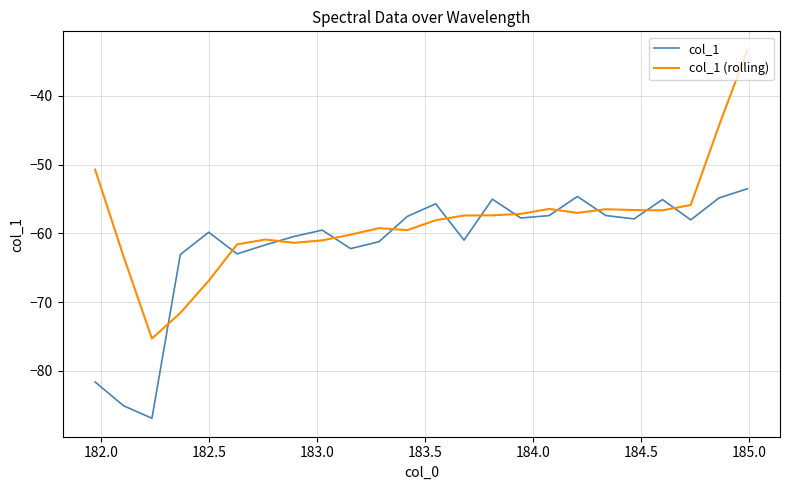

Which series has the largest range (max minus min)?

col_1 (rolling)